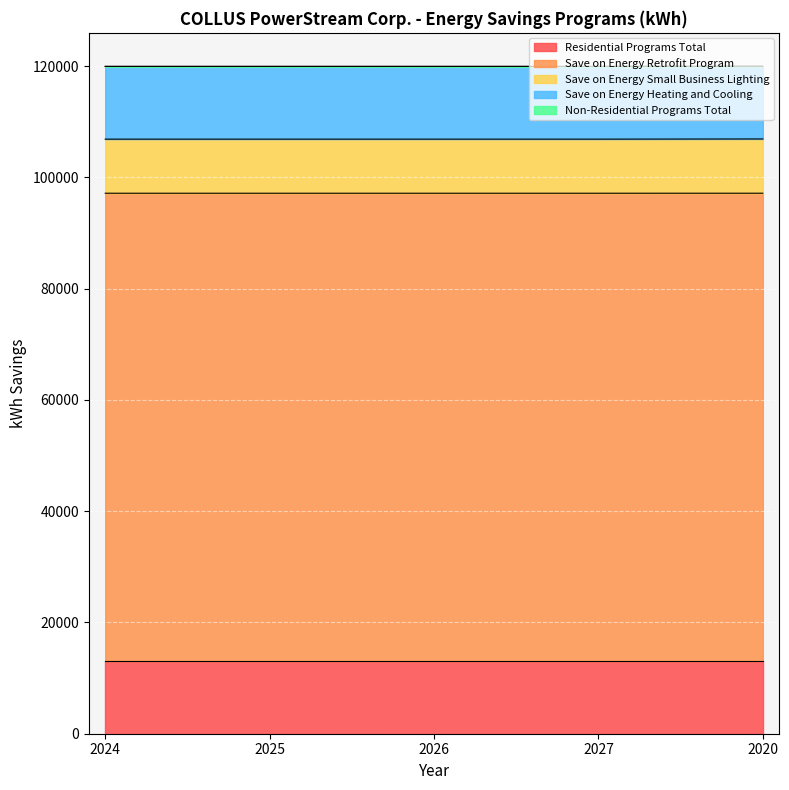

True or false: Residential Programs Total has more than 0 interior local peaks.

False